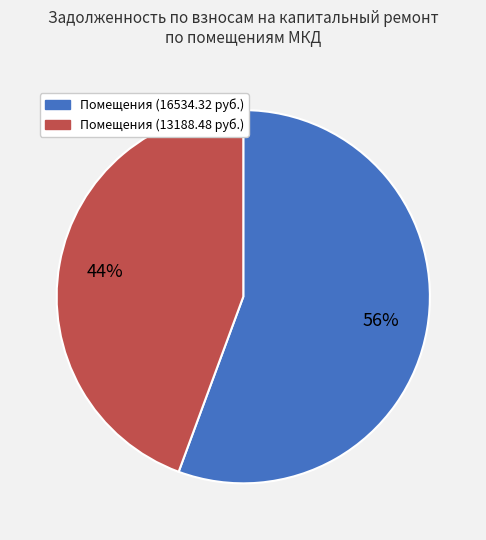

To the nearest percent, what is the average slice percentage?

50%